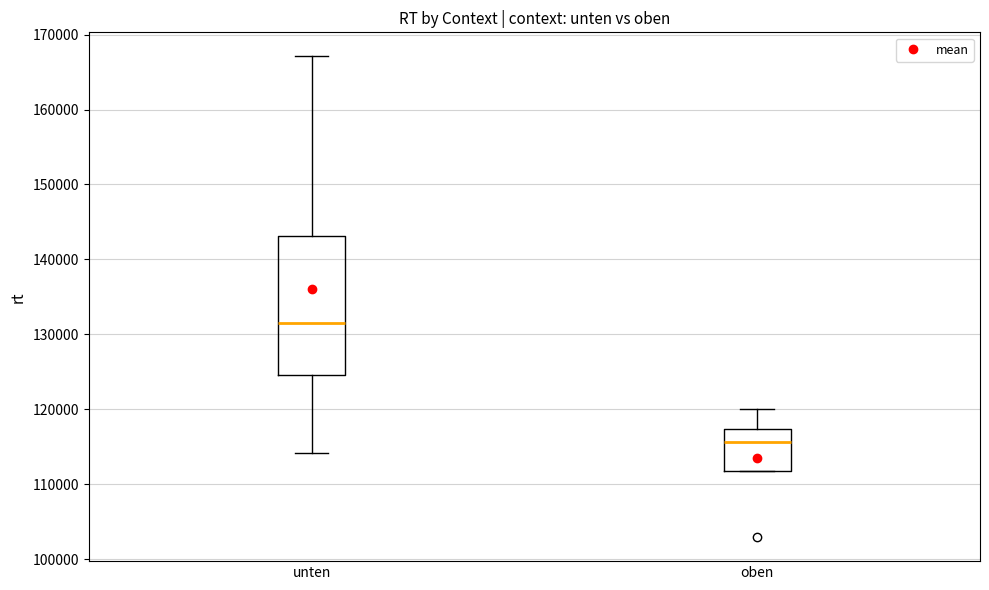

Comparing the boxes themselves (not the whiskers), which one is the tallest?

unten